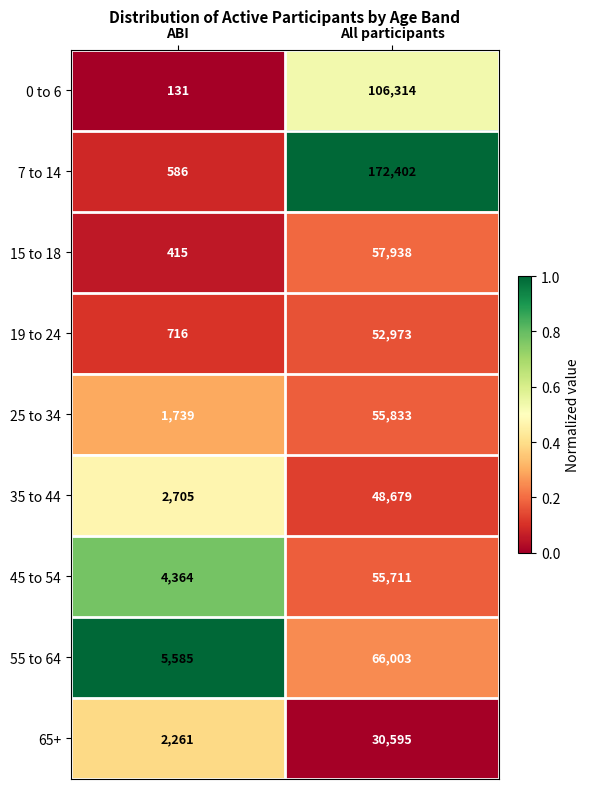

Which series has the largest total across all categories?

7 to 14